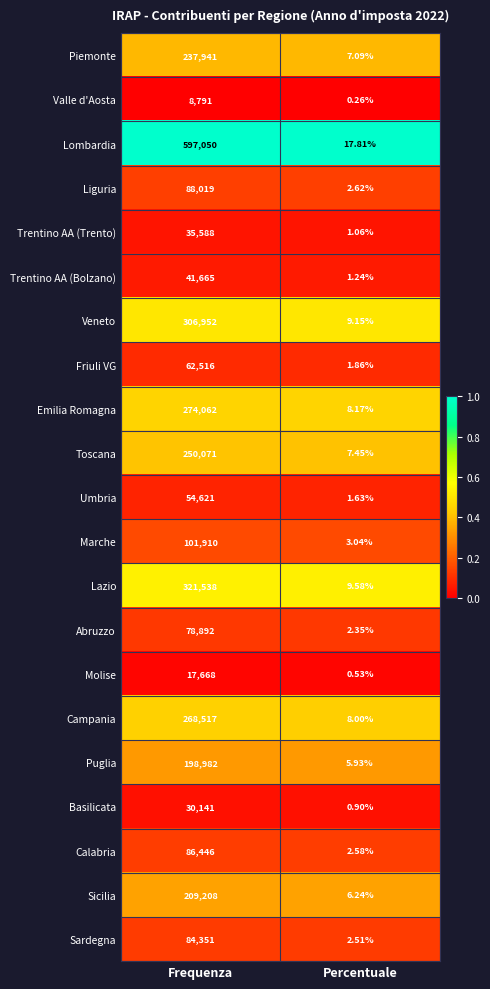

Which series has the largest range (max minus min)?

Lombardia